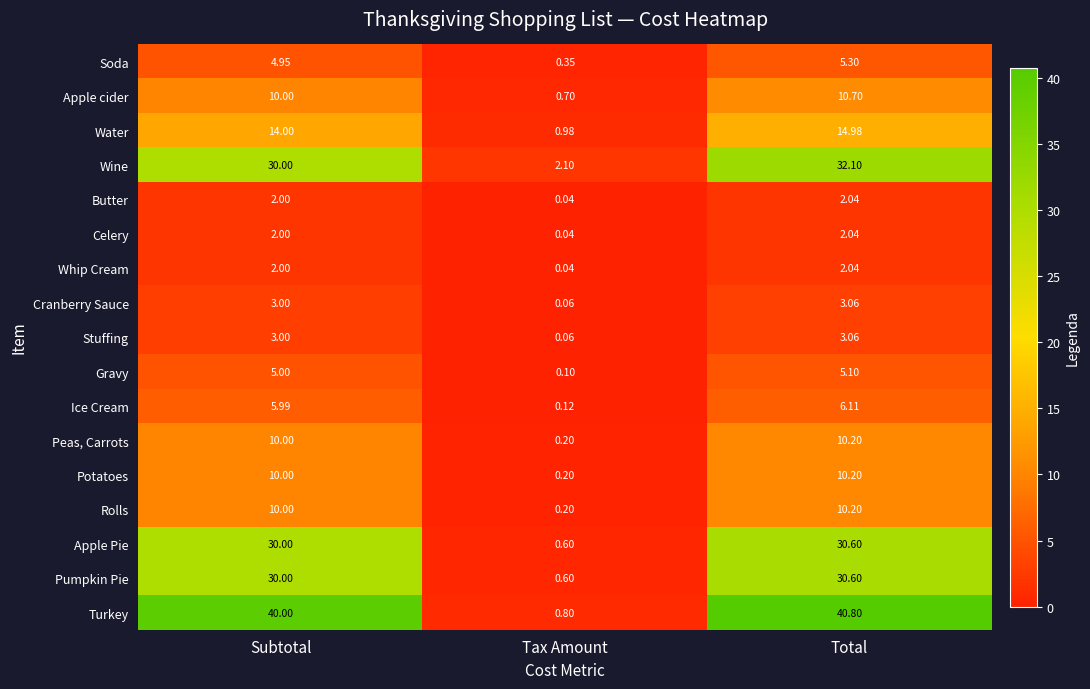

Which label corresponds to the largest value in the chart?

Total